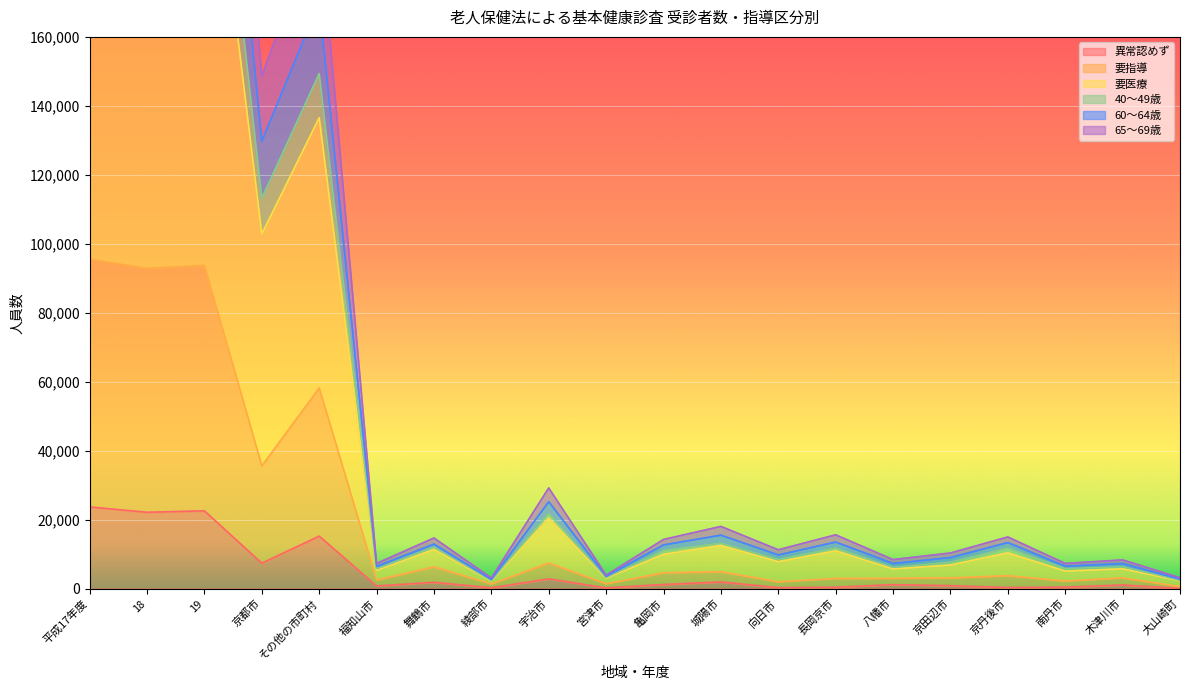

What is the maximum value for 異常認めず?

23662